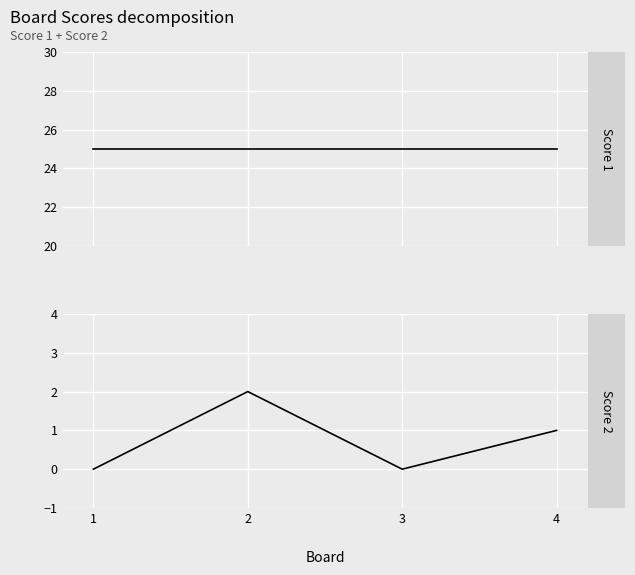

The Score 1 series shows 25 at 3. True or false?

True